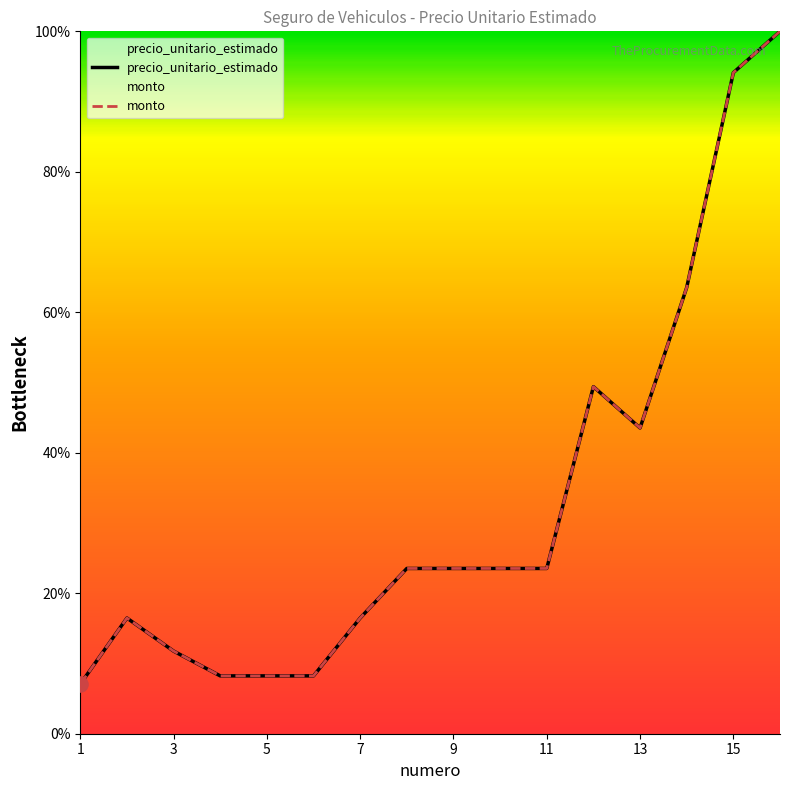

Which series contains the lowest Y value?

precio_unitario_estimado